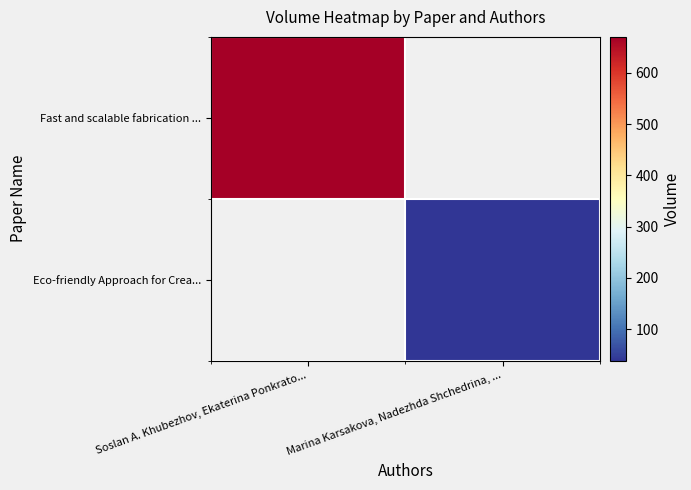

What is the maximum value shown in the chart?

670.0